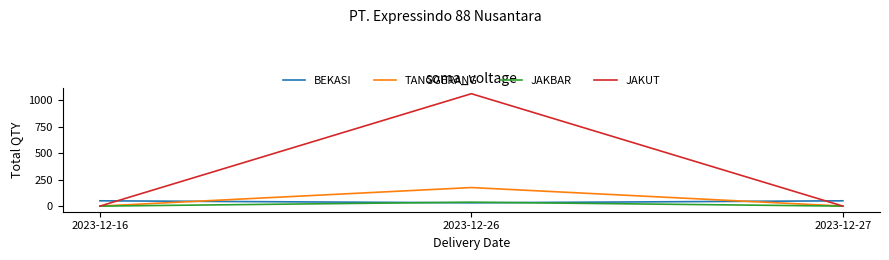

Which series changed the most between 2023-12-26 and 2023-12-27?

JAKUT